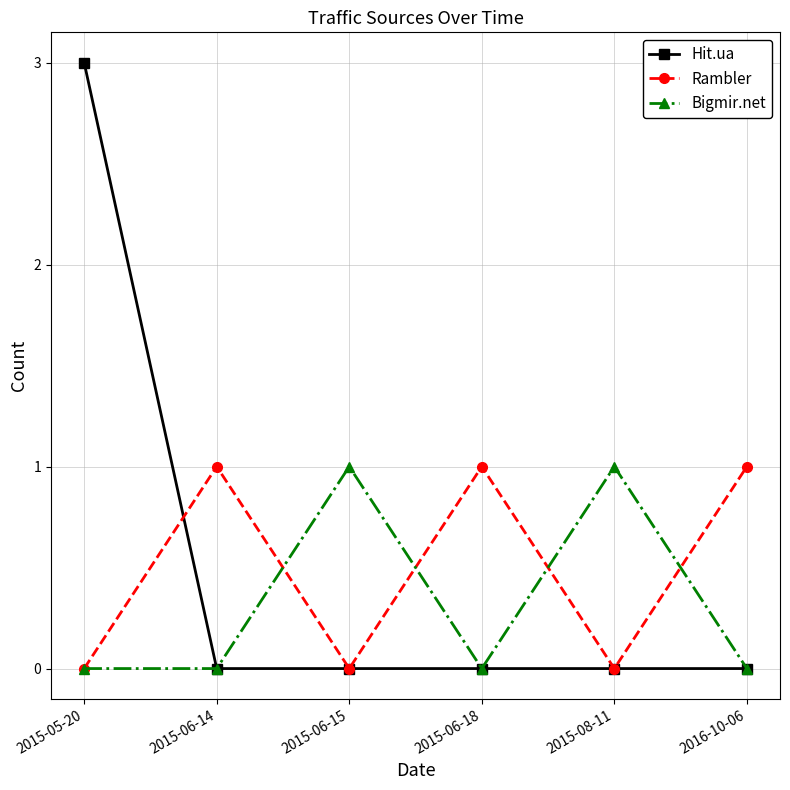

At which category is the sum across all series the highest?

2015-05-20